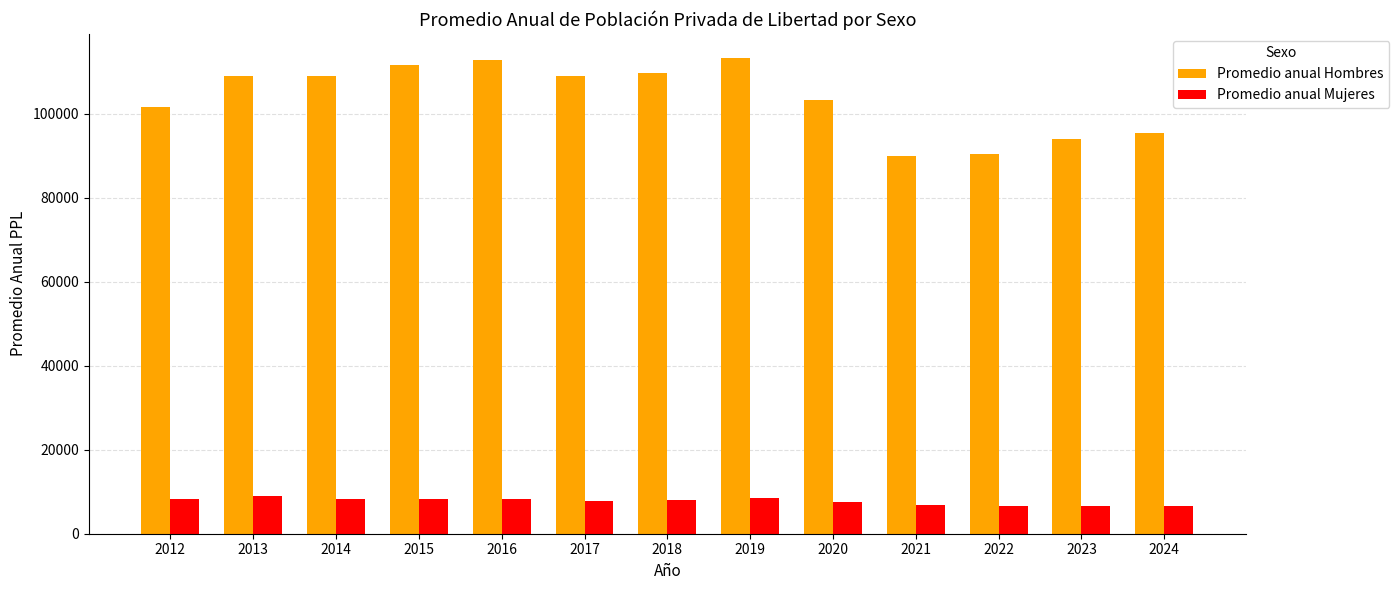

Rank the series at 2012 from lowest to highest value.

Promedio anual Mujeres, Promedio anual Hombres